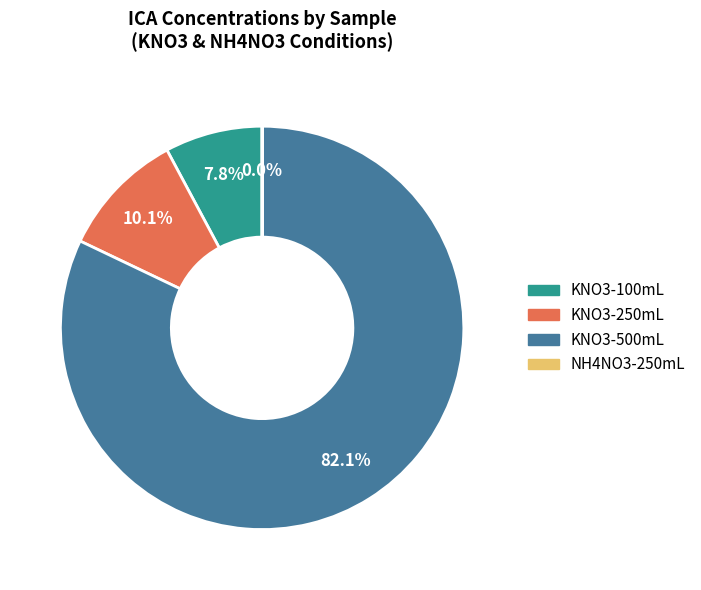

Is there a majority slice in this chart?

Yes